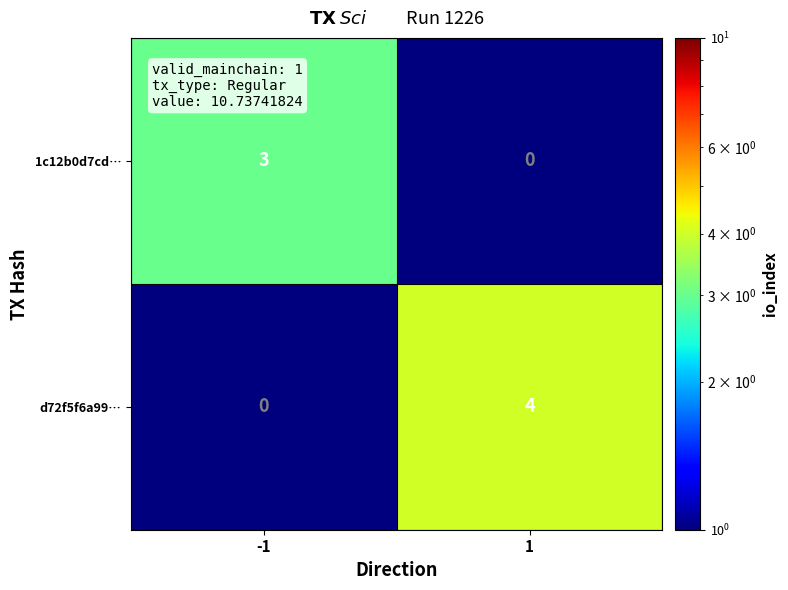

Which series has the widest spread of values?

d72f5f6a99…